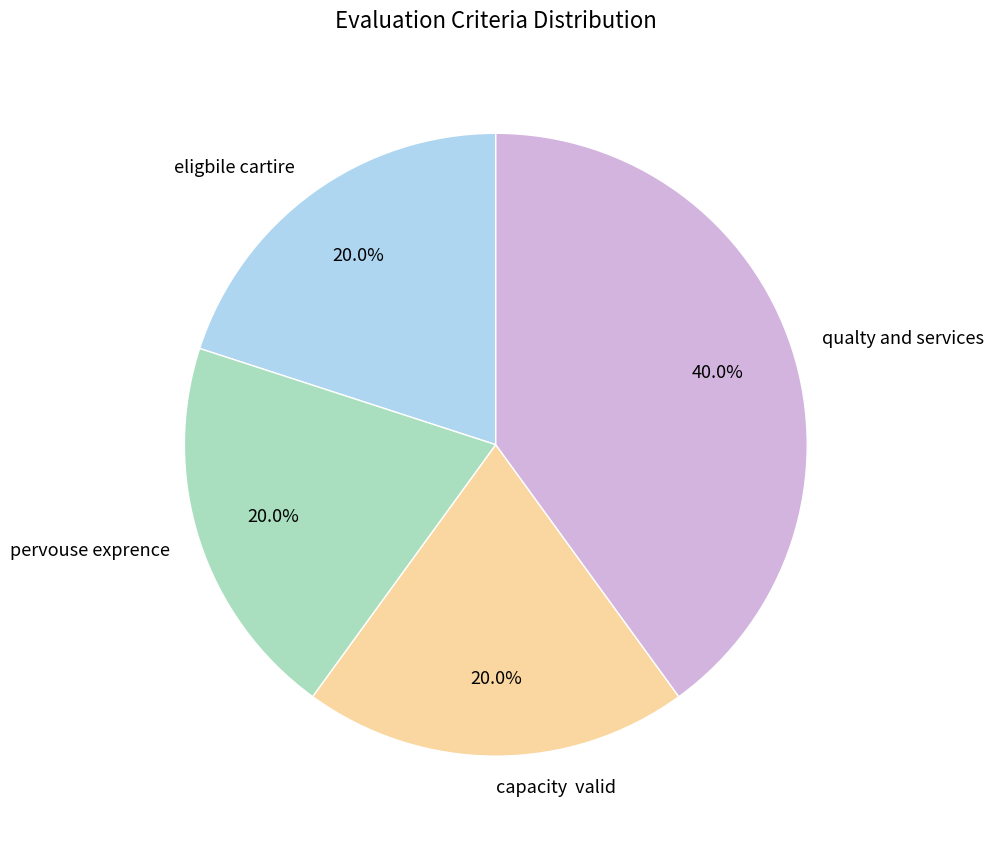

Does eligbile cartire account for over 50% of the chart?

No